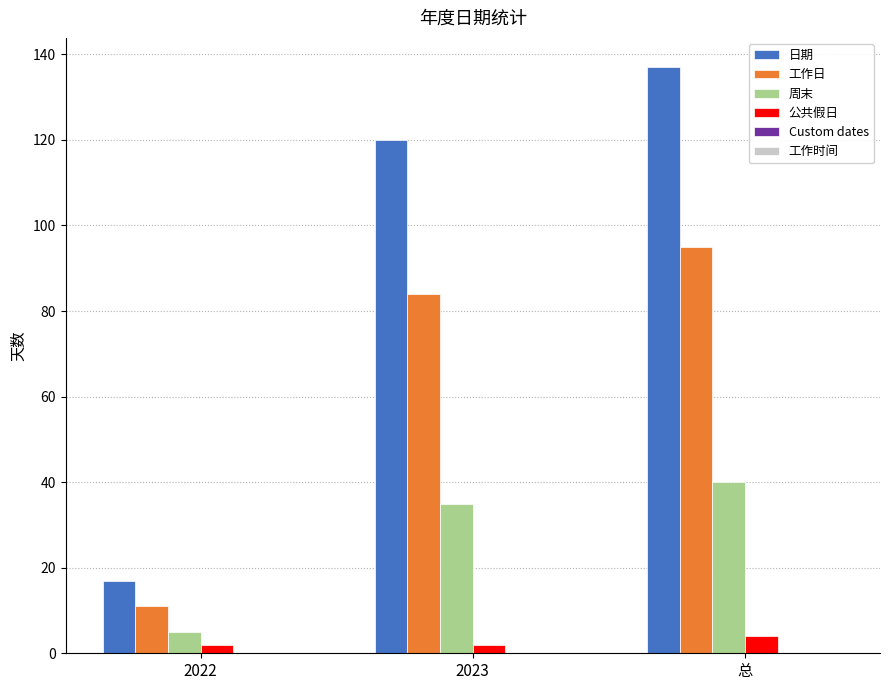

At how many categories does at least one series exceed 56?

2